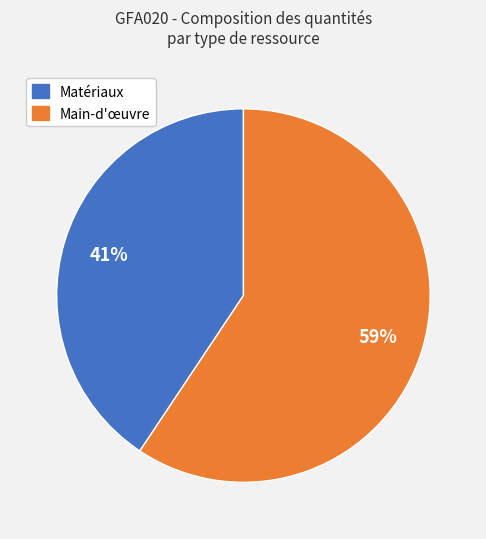

To the nearest percent, what is the average slice percentage?

50%